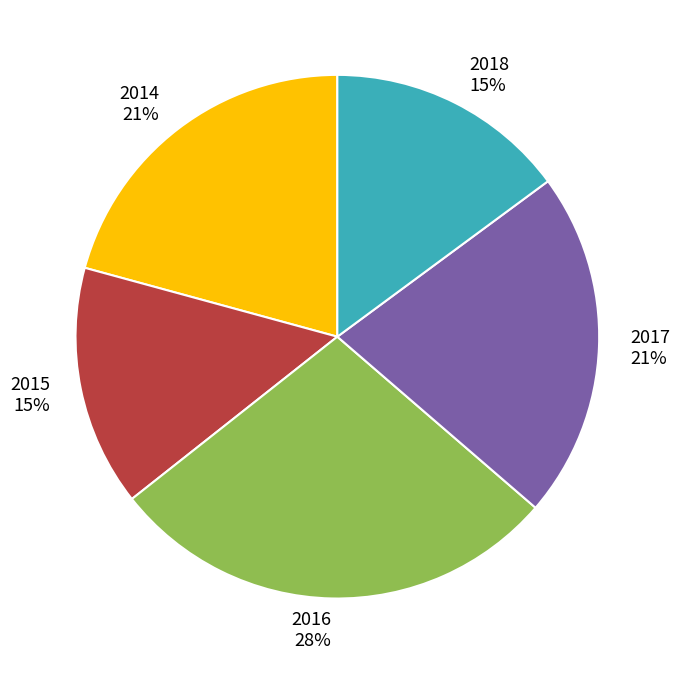

True or false: 2015 accounts for 15% of the total.

True